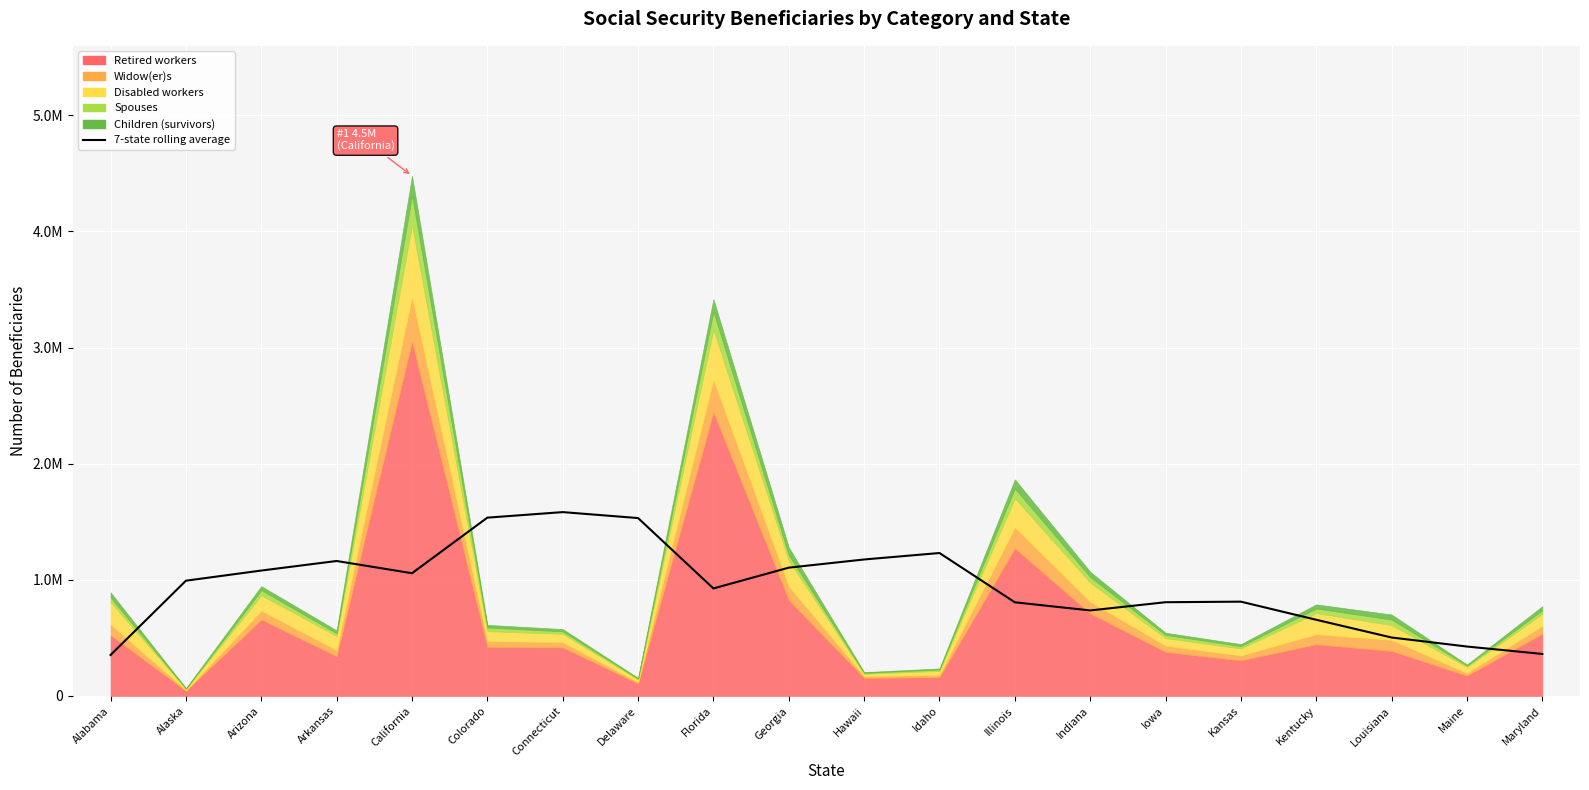

Reading right to left, list all the values displayed in this chart.

Maryland=361551.9	Maine=425263.6	Louisiana=502959.3	Kentucky=655675.9	Kansas=811677.7	Iowa=806912.3	Indiana=736080.7	Illinois=806179.0	Idaho=1230526.0	Hawaii=1174919.1	Georgia=1104437.4	Florida=925528.4	Delaware=1531471.1	Connecticut=1582719.6	Colorado=1535089.9	California=1056609.9	Arkansas=1161863.4	Arizona=1079628.6	Alaska=992206.0	Alabama=352487.6